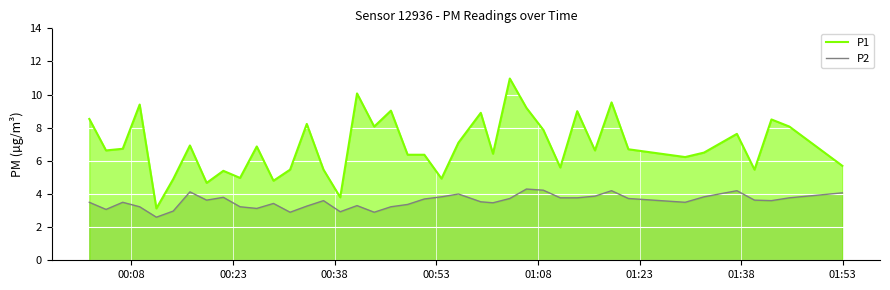

What is the maximum value for P1?

11.0